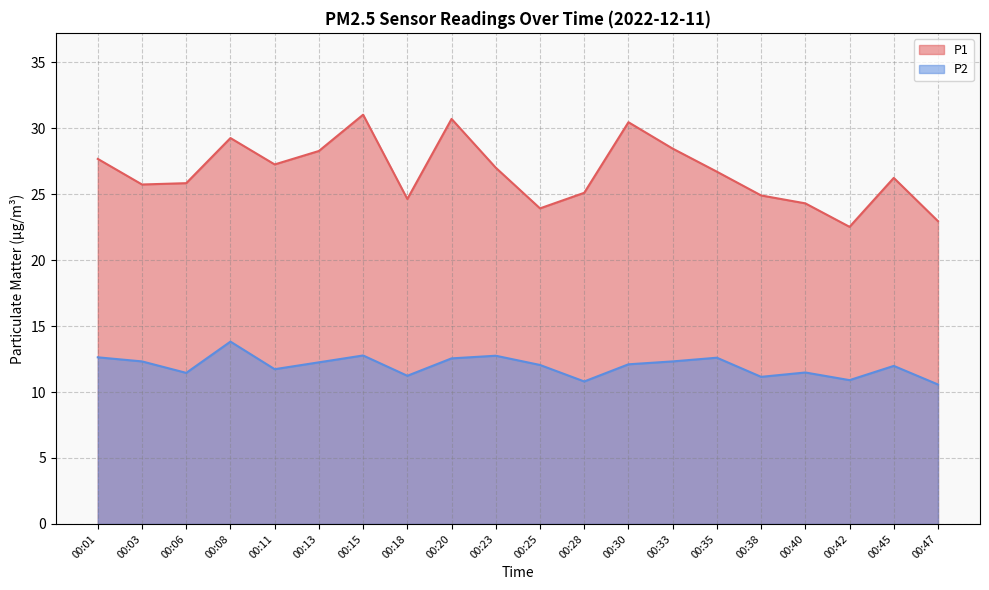

At which label is P2 closest to 12?

00:45